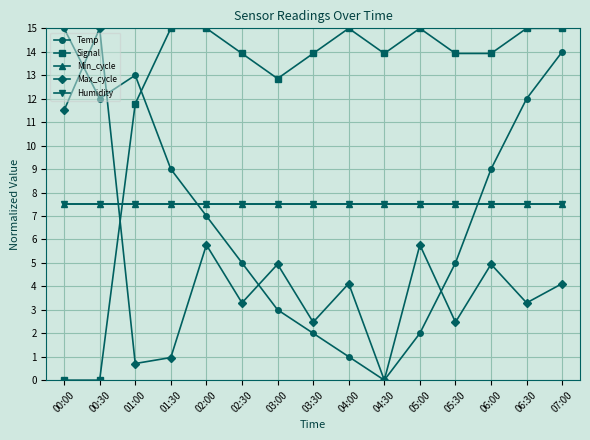

What is the value of the Humidity point at the 10th from the left?

7.5